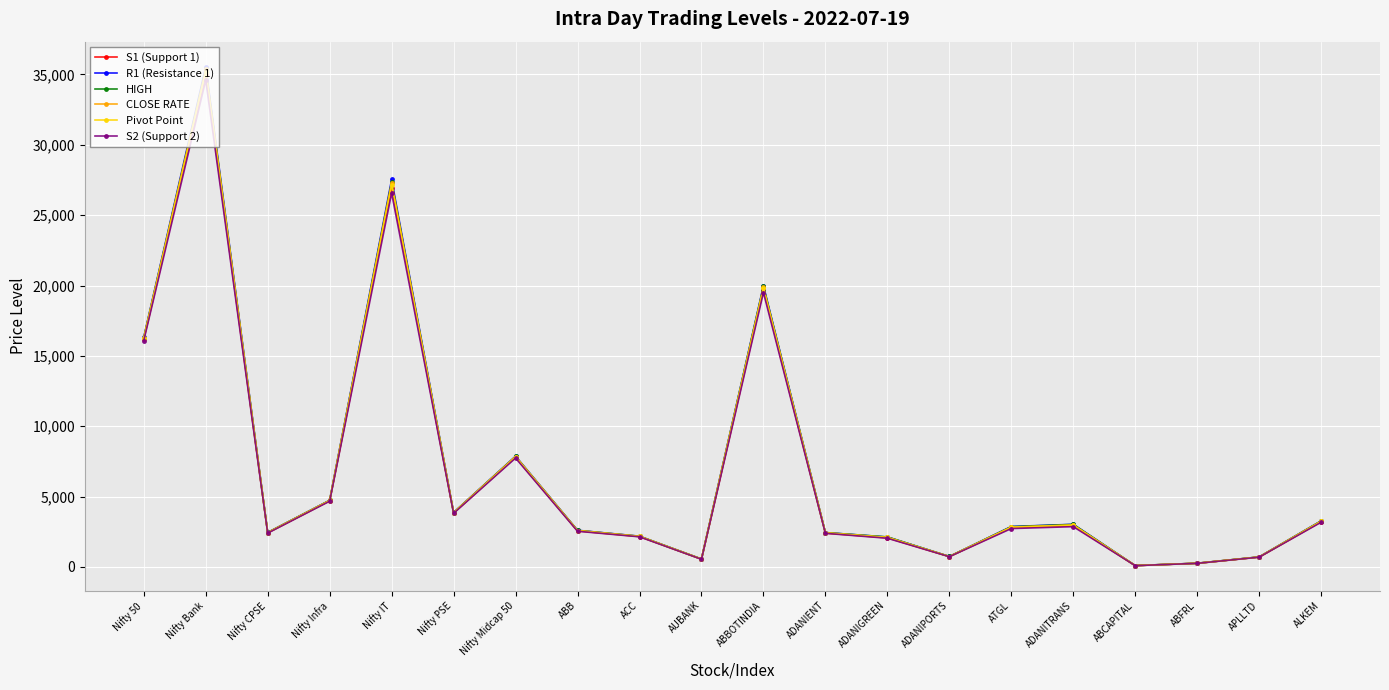

What is the approximate value of S1 (Support 1) at ABBOTINDIA?

19685.1